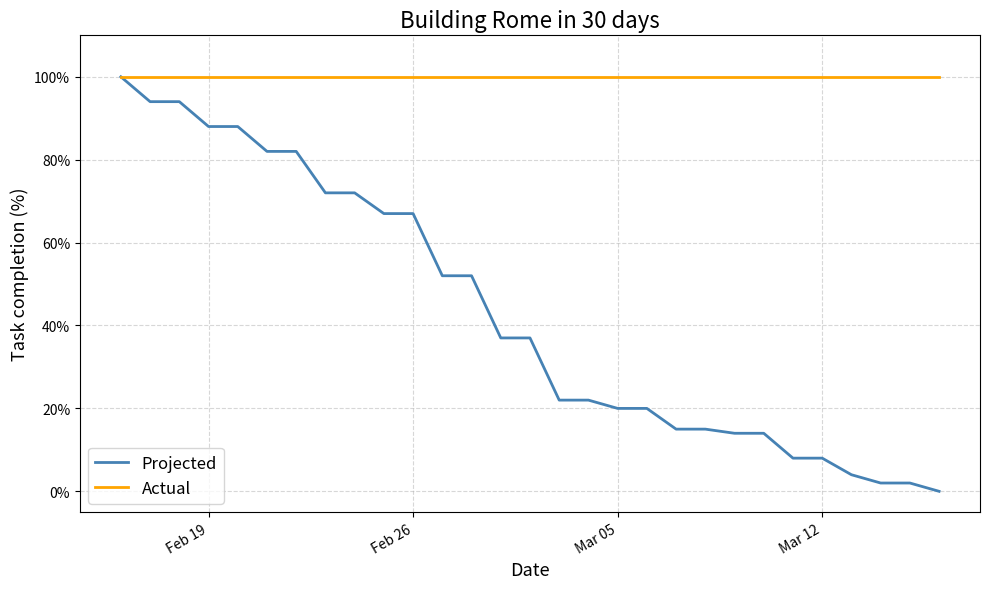

Is this an area chart (filled region under the line)?

No